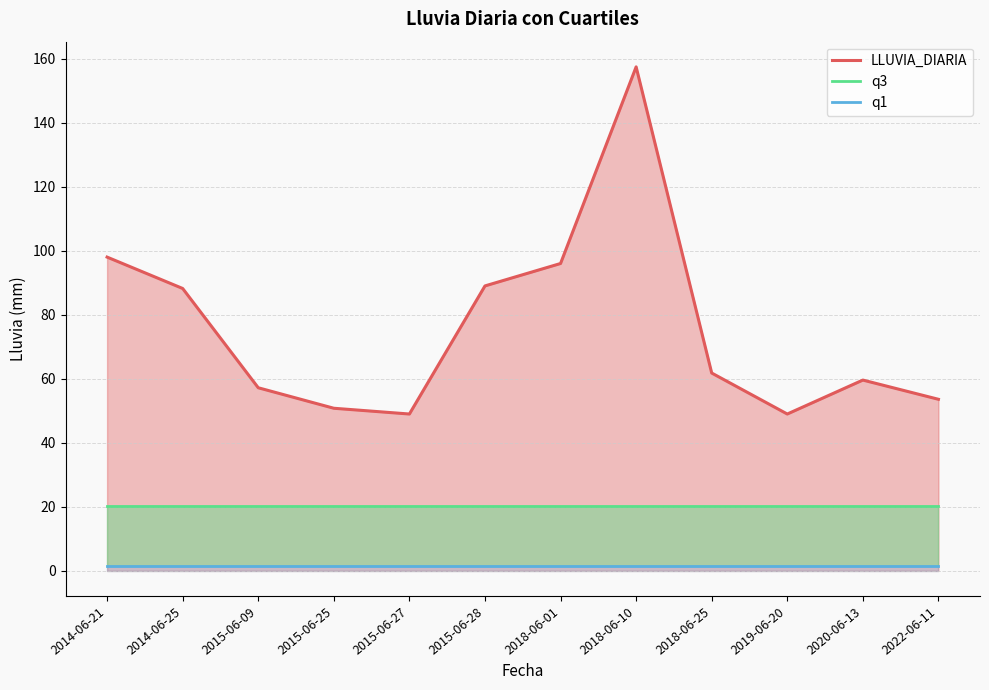

True or false: q3 and q1 cross at least once.

False